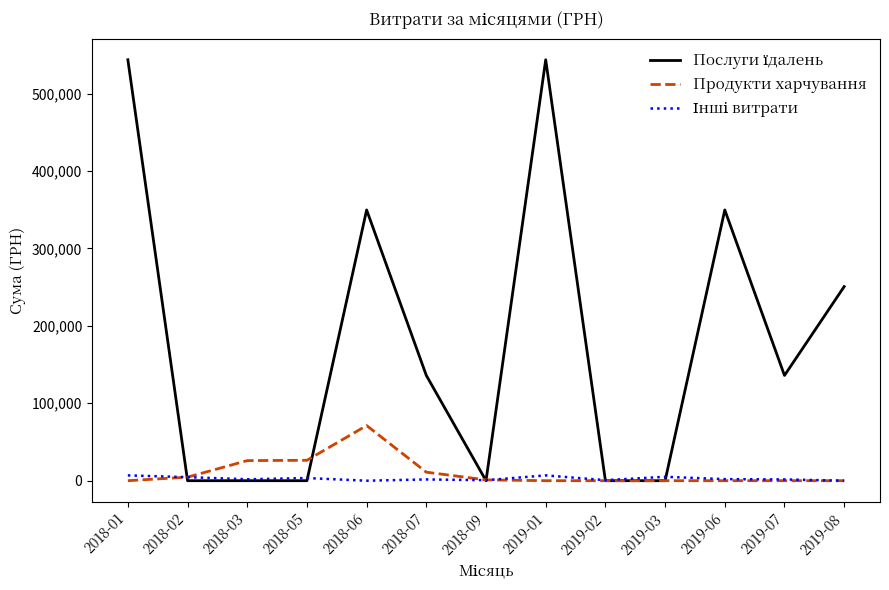

What is the spread (max minus min) of values at 2018-06?

349785.6